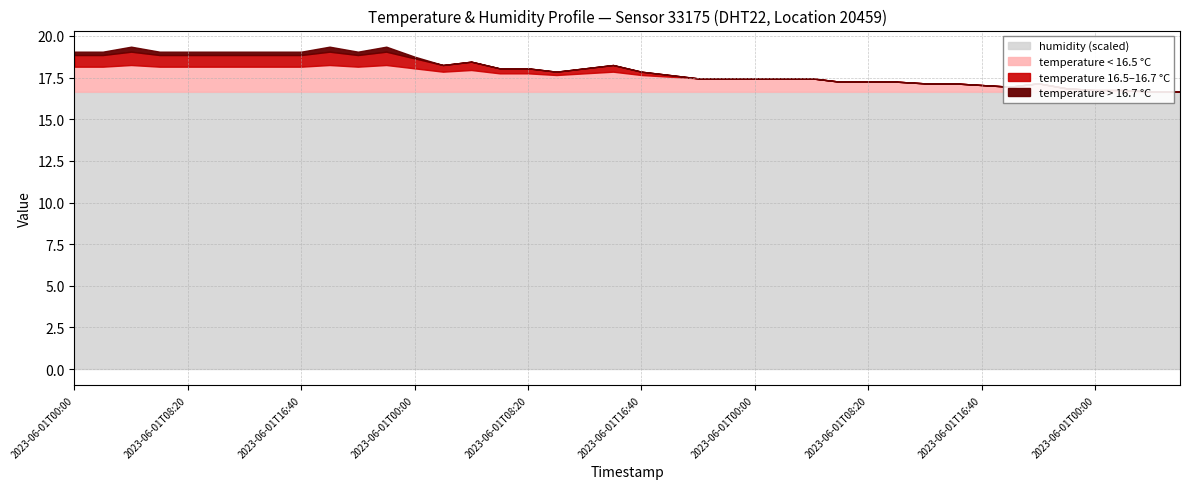

How many values in the temperature series exceed 16?

22